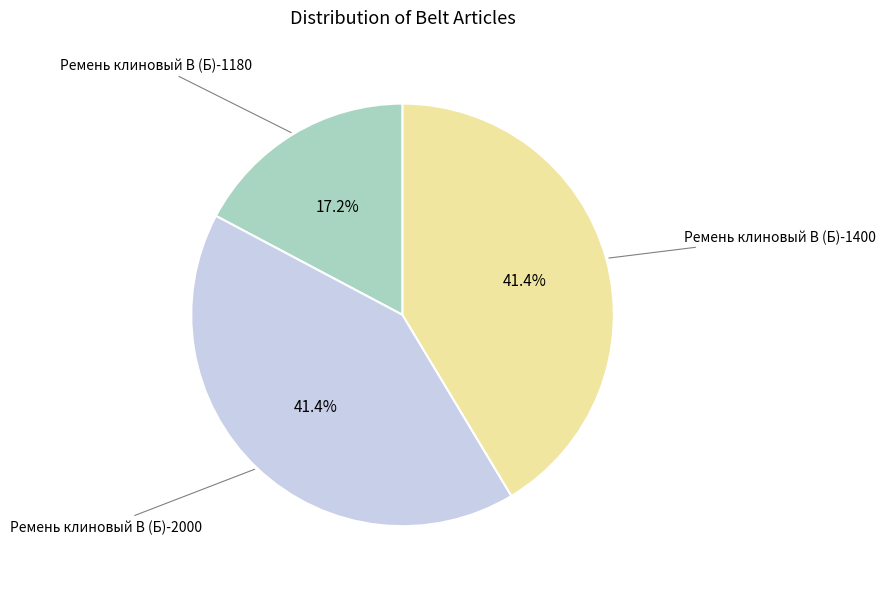

Is there any slice that represents more than half of the pie?

No